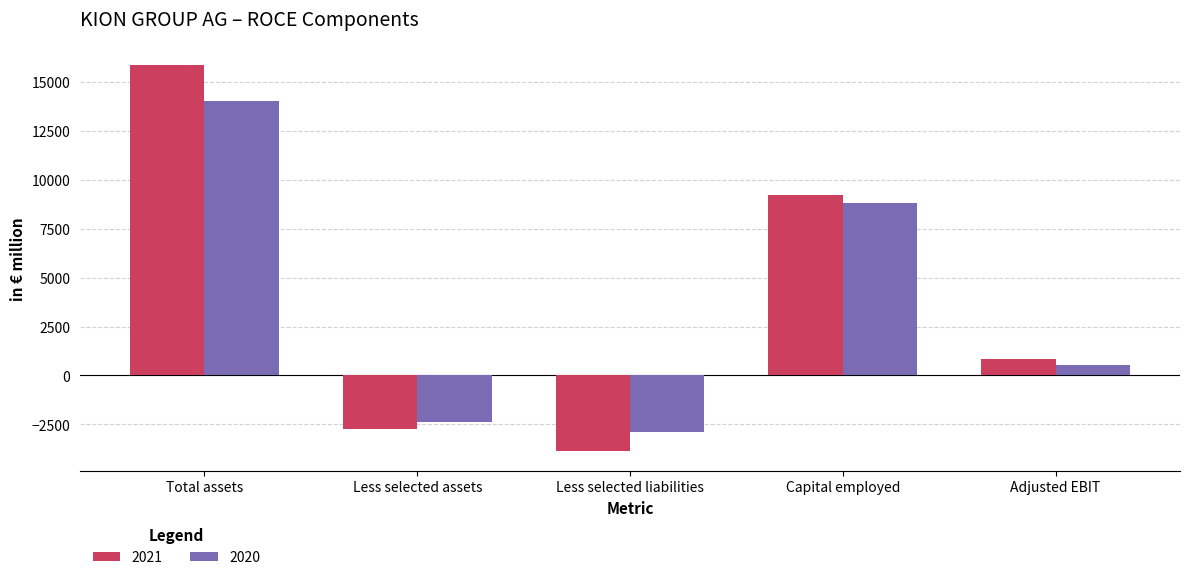

Which series has the largest range (max minus min)?

2021